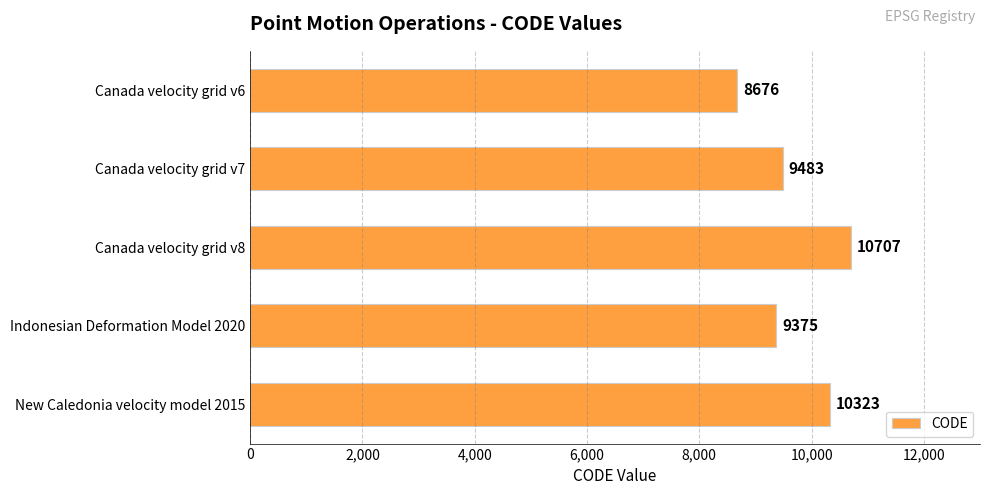

List the labels in order of value, smallest first.

Canada velocity grid v6, Indonesian Deformation Model 2020, Canada velocity grid v7, New Caledonia velocity model 2015, Canada velocity grid v8